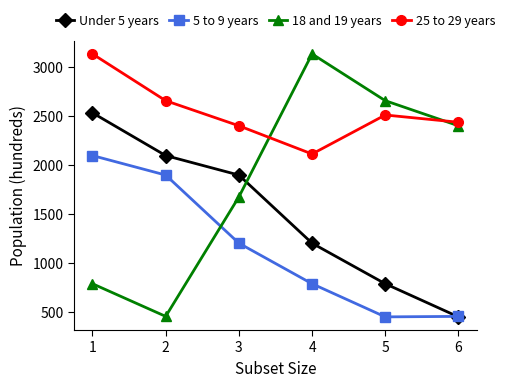

Rank the series at 3 from highest to lowest value.

25 to 29 years, Under 5 years, 18 and 19 years, 5 to 9 years